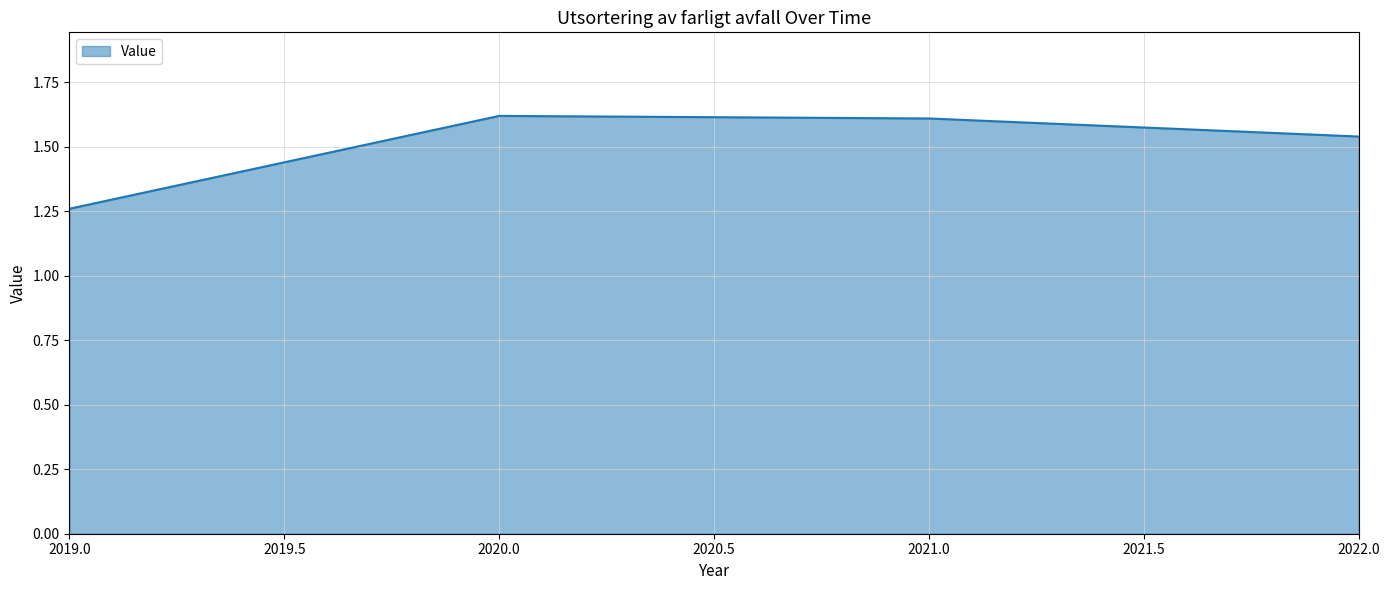

What position from the left is 2022.0?

4